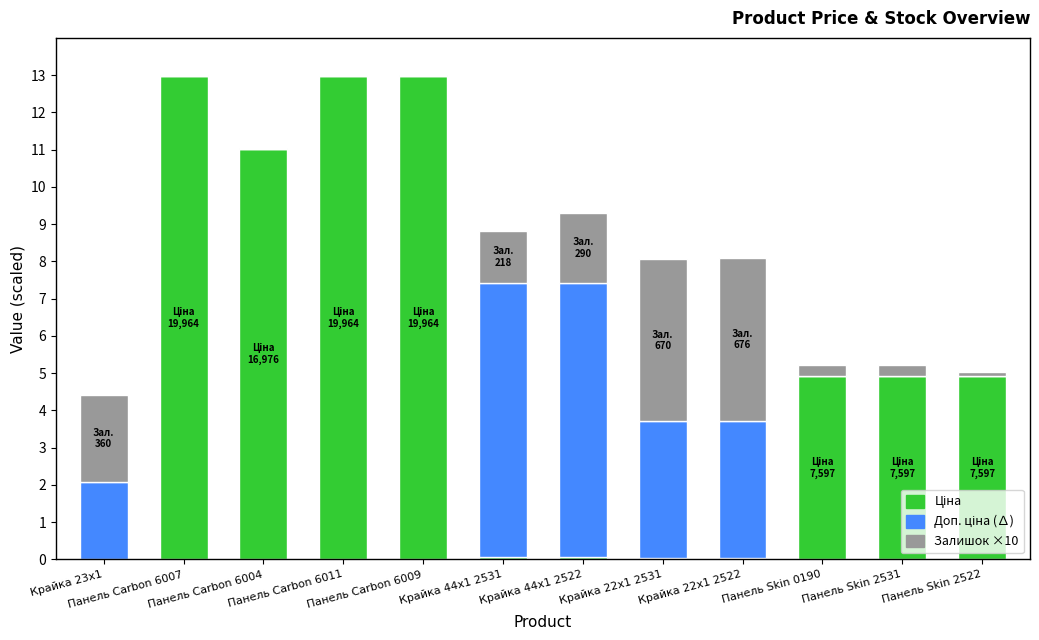

What is the sum of all Залишок ×10 values?

15.1